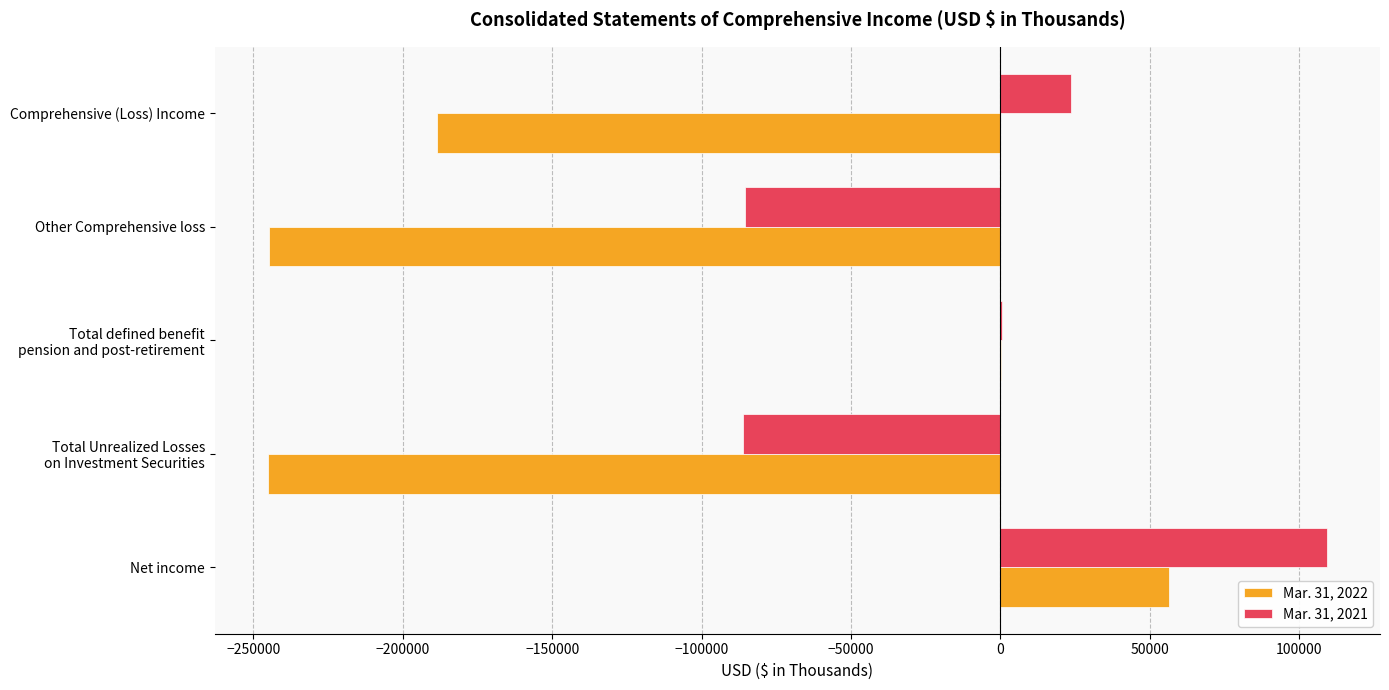

How many values in the Mar. 31, 2022 series exceed -188564?

2